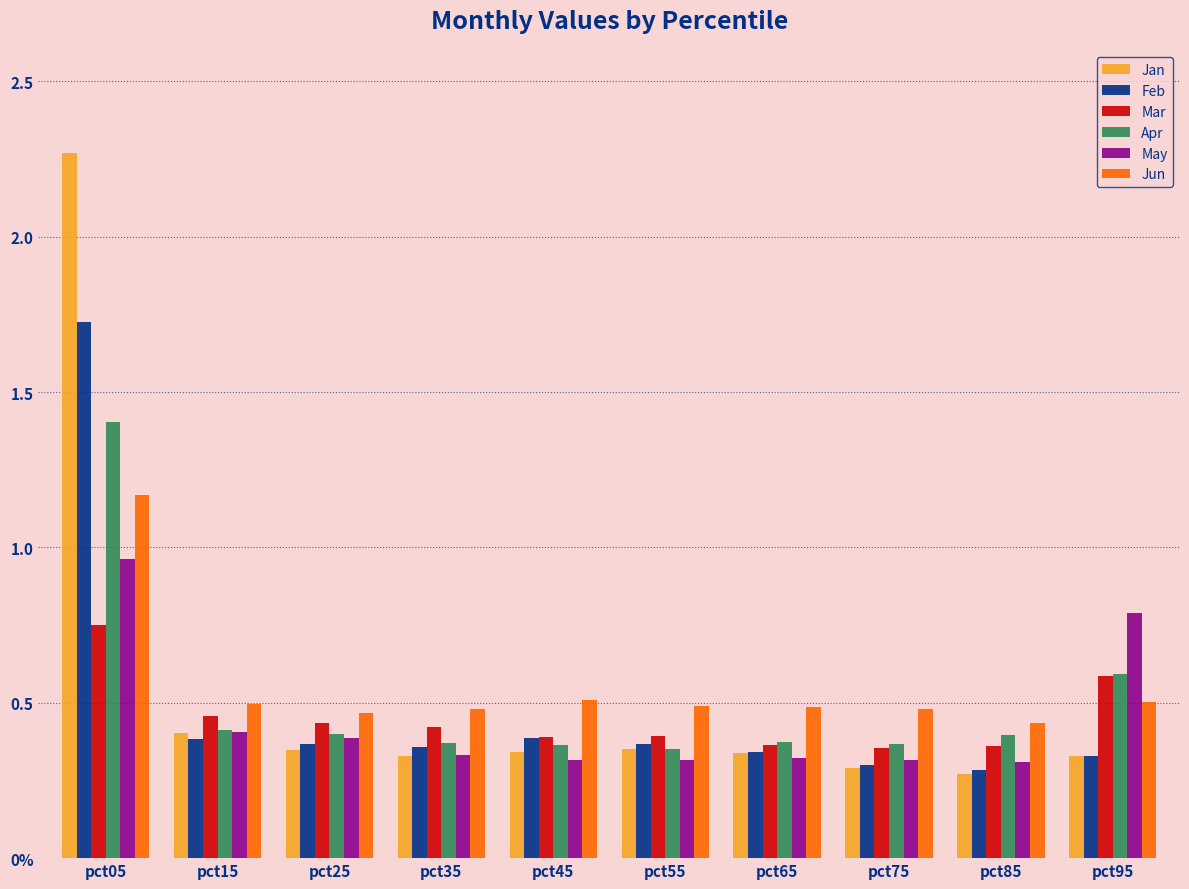

What are all the series names shown in the legend?

Jan, Feb, Mar, Apr, May, Jun